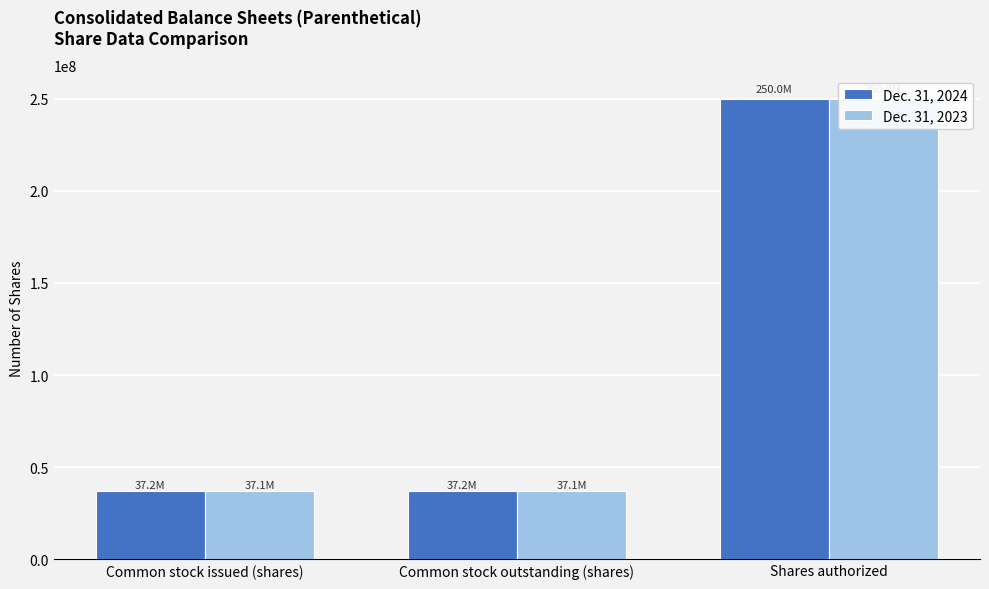

What is the label of the 2nd bar from the left?

Common stock outstanding (shares)